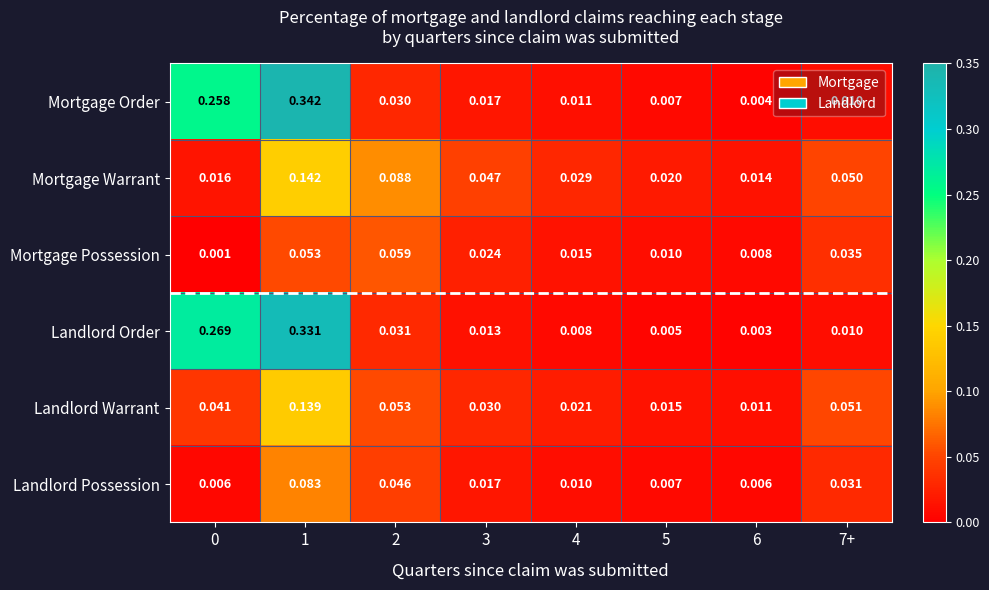

Which series has the widest spread of values?

Mortgage Order